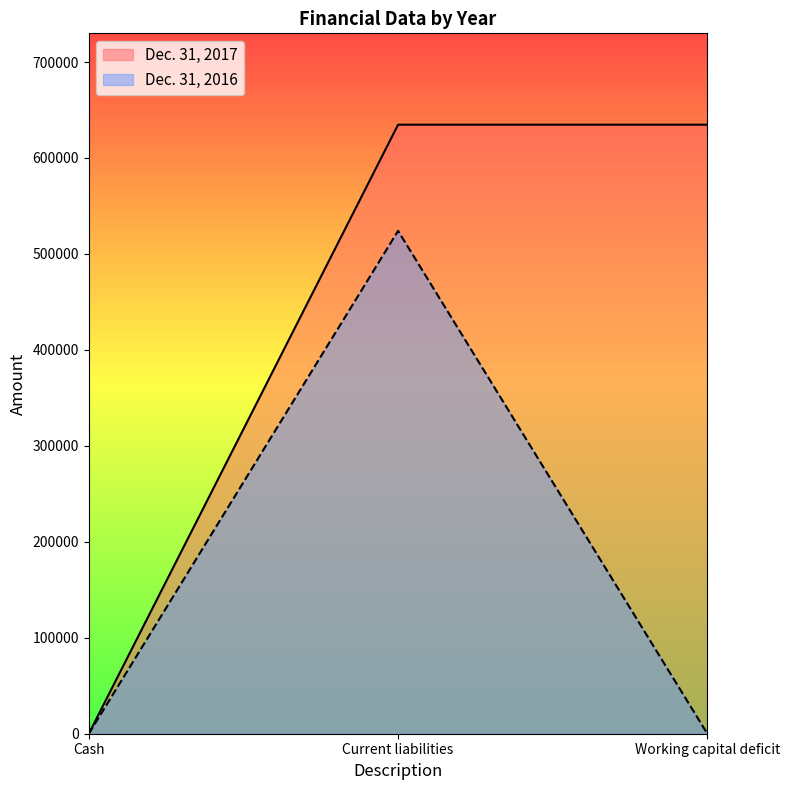

What is the label of the 2nd point from the left?

Current liabilities